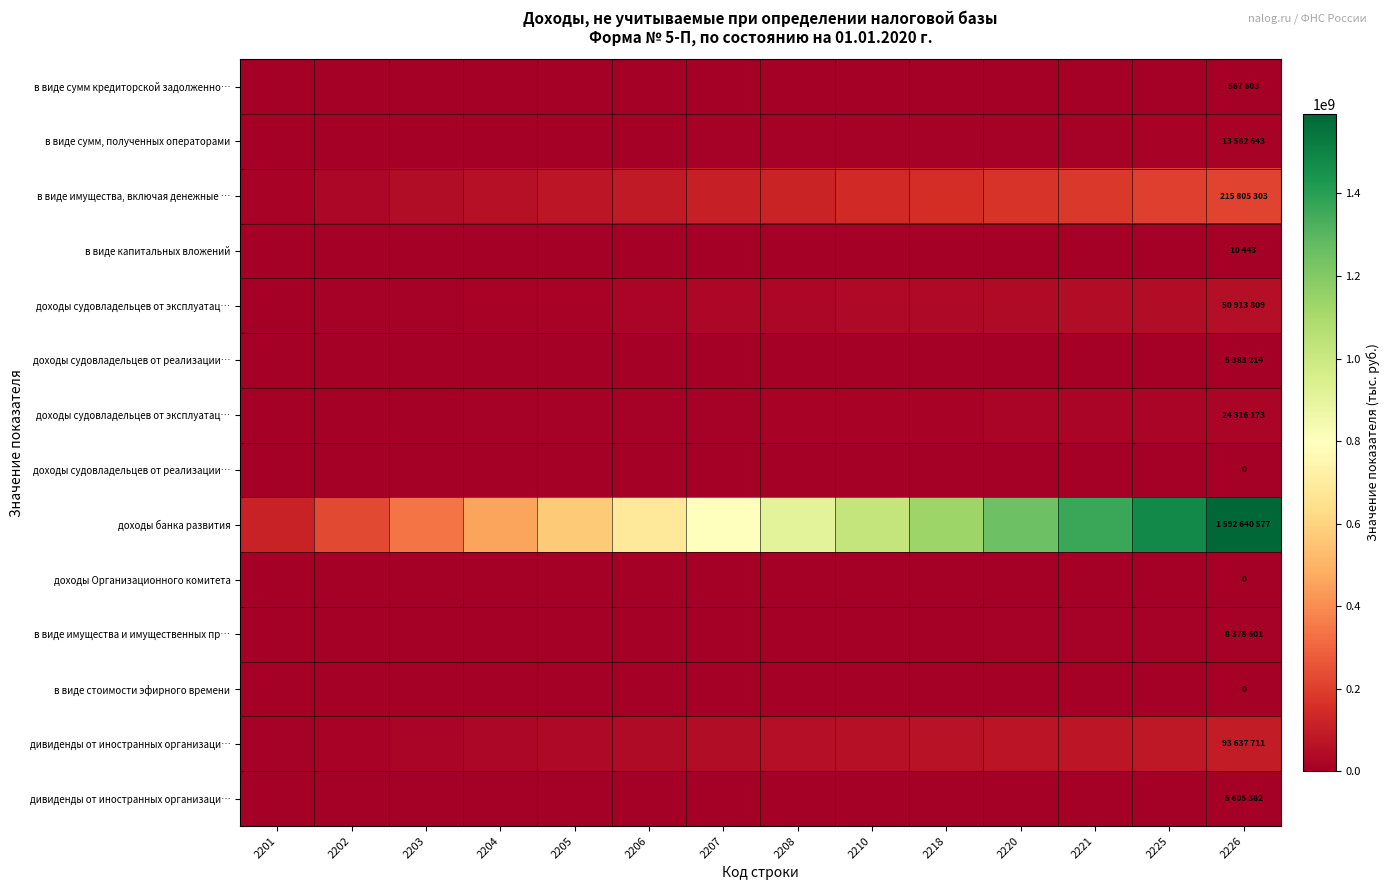

What is the spread (max minus min) of values at 2208?

910080329.7